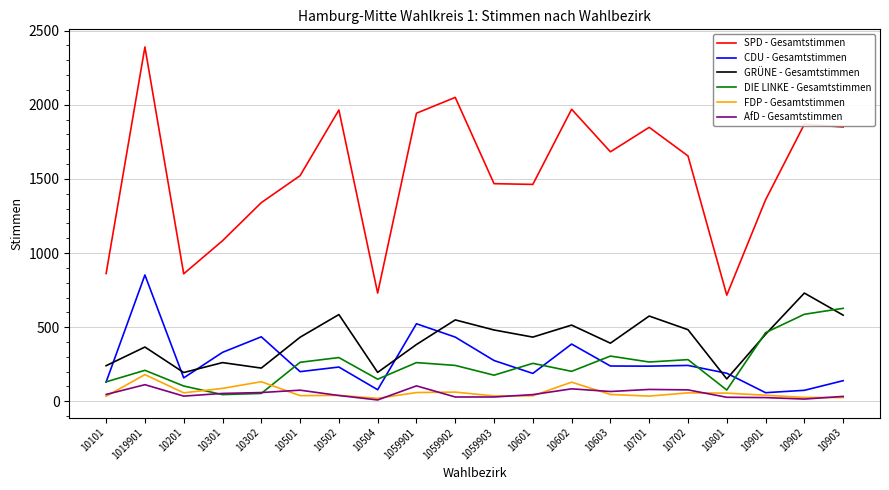

At which label is SPD - Gesamtstimmen closest to 1553?

10501